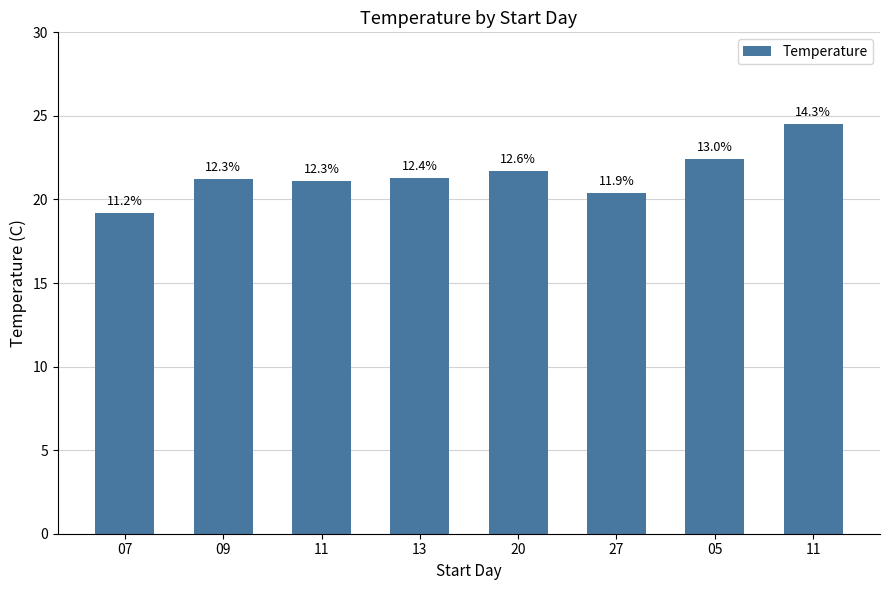

How many bars are there in total?

8